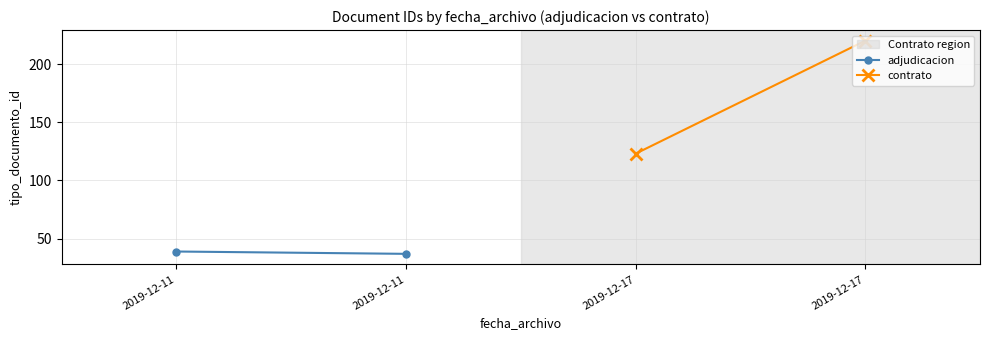

Which series has the largest total across all categories?

contrato